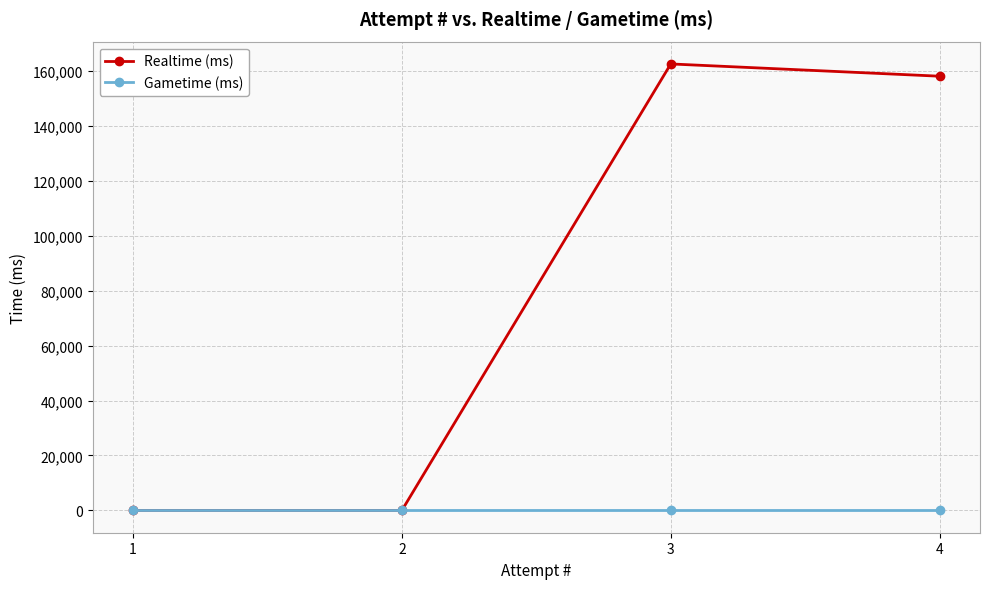

What are all the series names shown in the legend?

Realtime (ms), Gametime (ms)